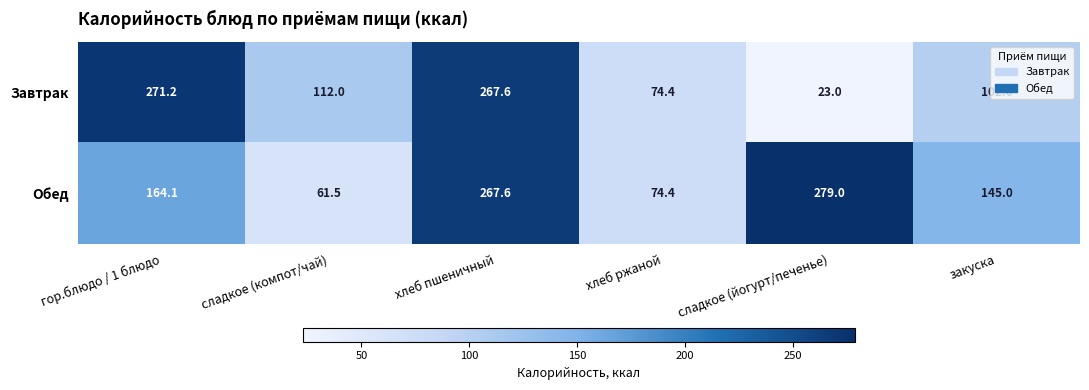

Where does the Обед series first go above 164?

гор.блюдо / 1 блюдо